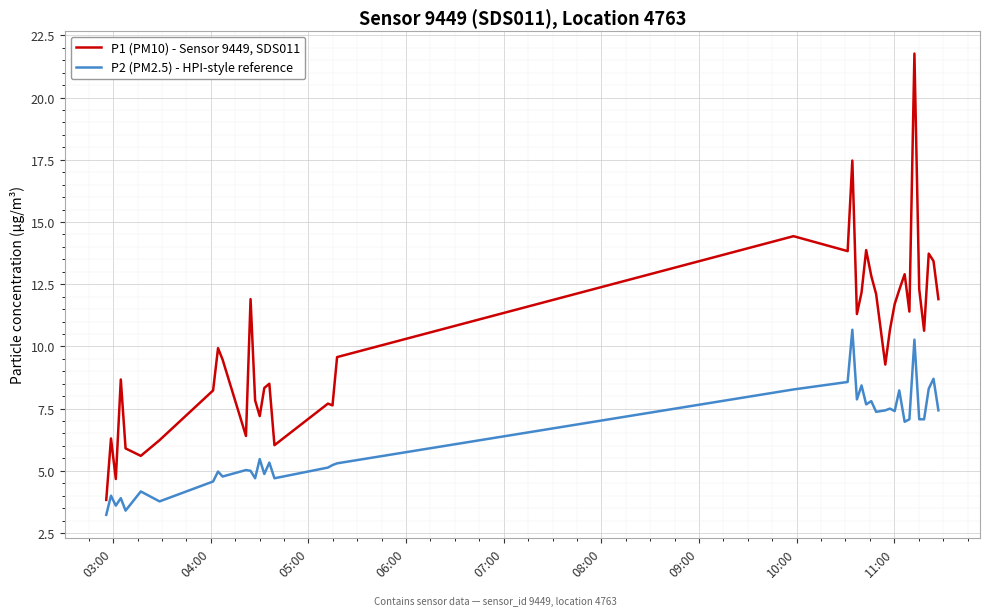

Rank the series by their average value, from lowest to highest.

P2 (PM2.5) - HPI-style reference, P1 (PM10) - Sensor 9449, SDS011